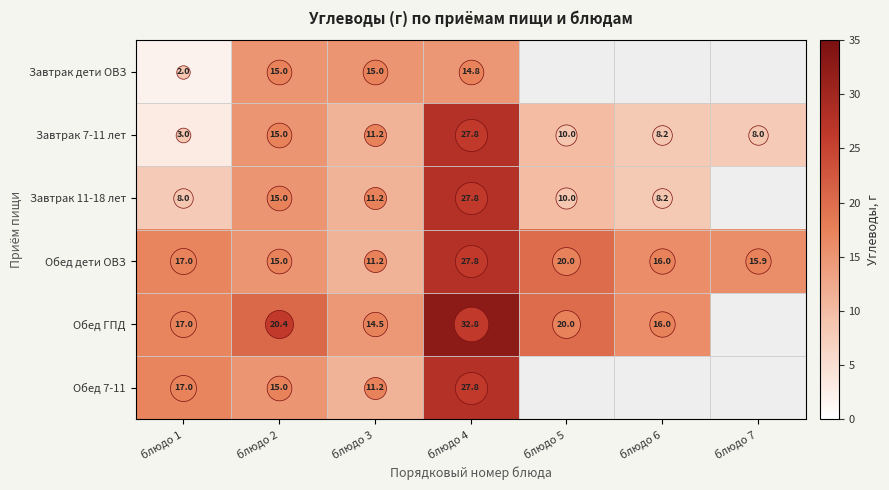

True or false: Обед 7-11 has a value of 16.7 at блюдо 3.

False